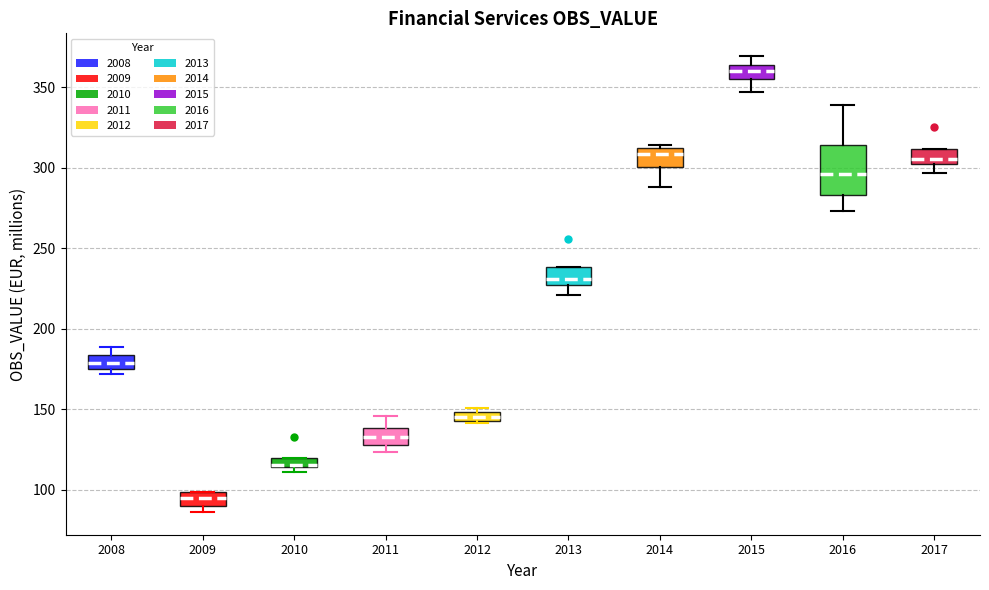

Comparing the boxes themselves (not the whiskers), which one is the tallest?

2016